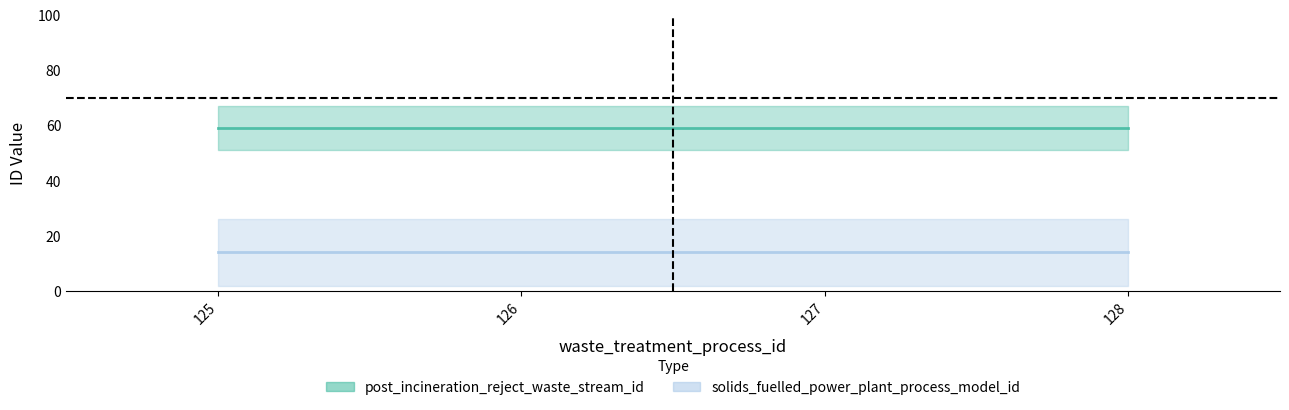

Between 125 and 128, which is larger?

125